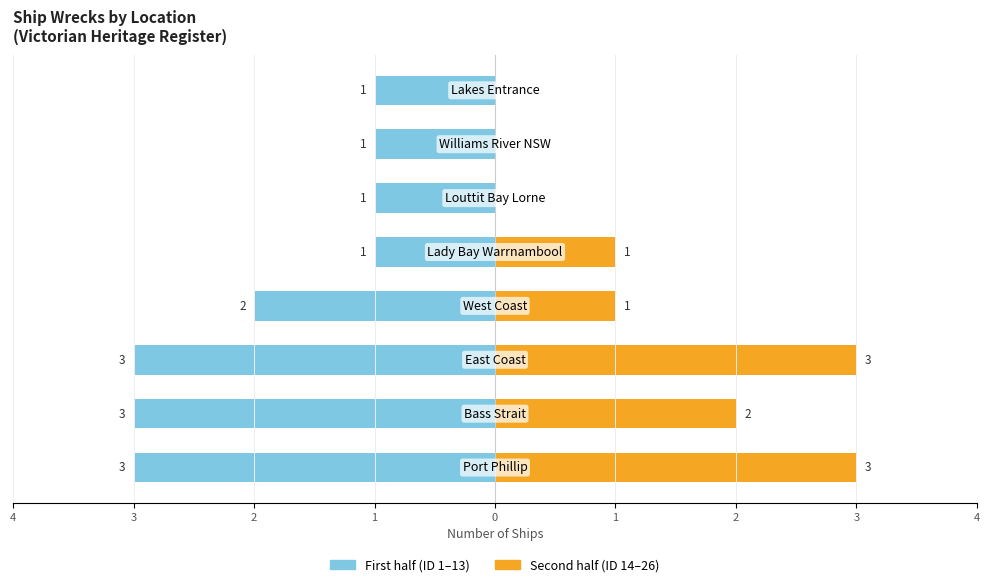

What is the difference between the second highest and minimum values in the First half (ID 1–13) series?

2